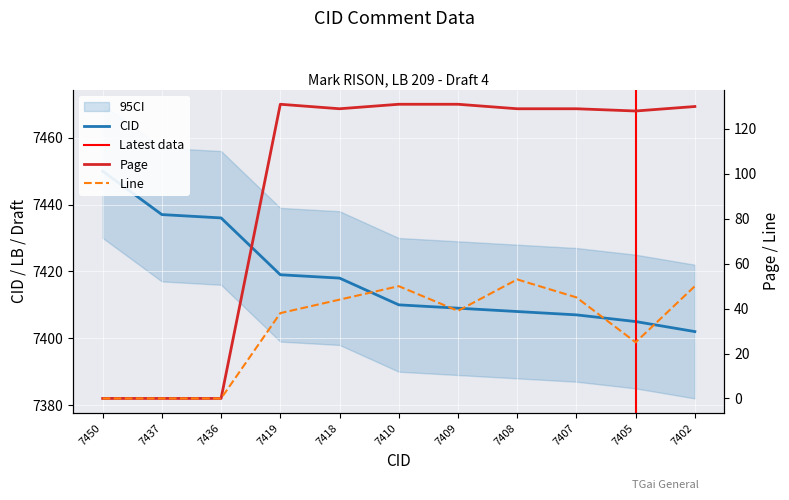

Which category has the highest value in the Page series?

7419